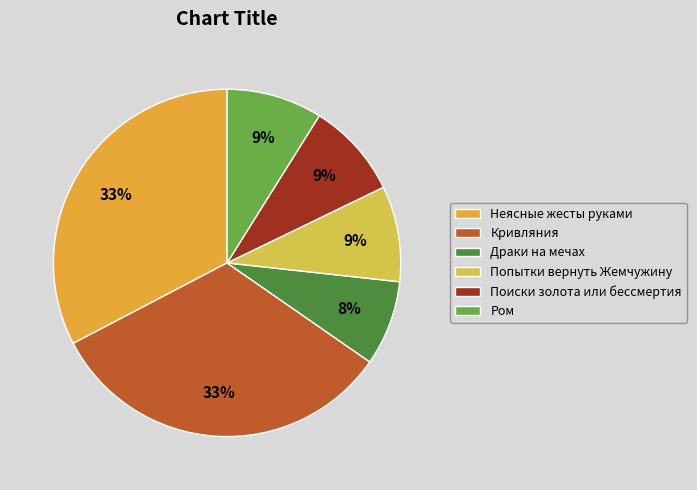

Which slice is the smallest?

Драки на мечах